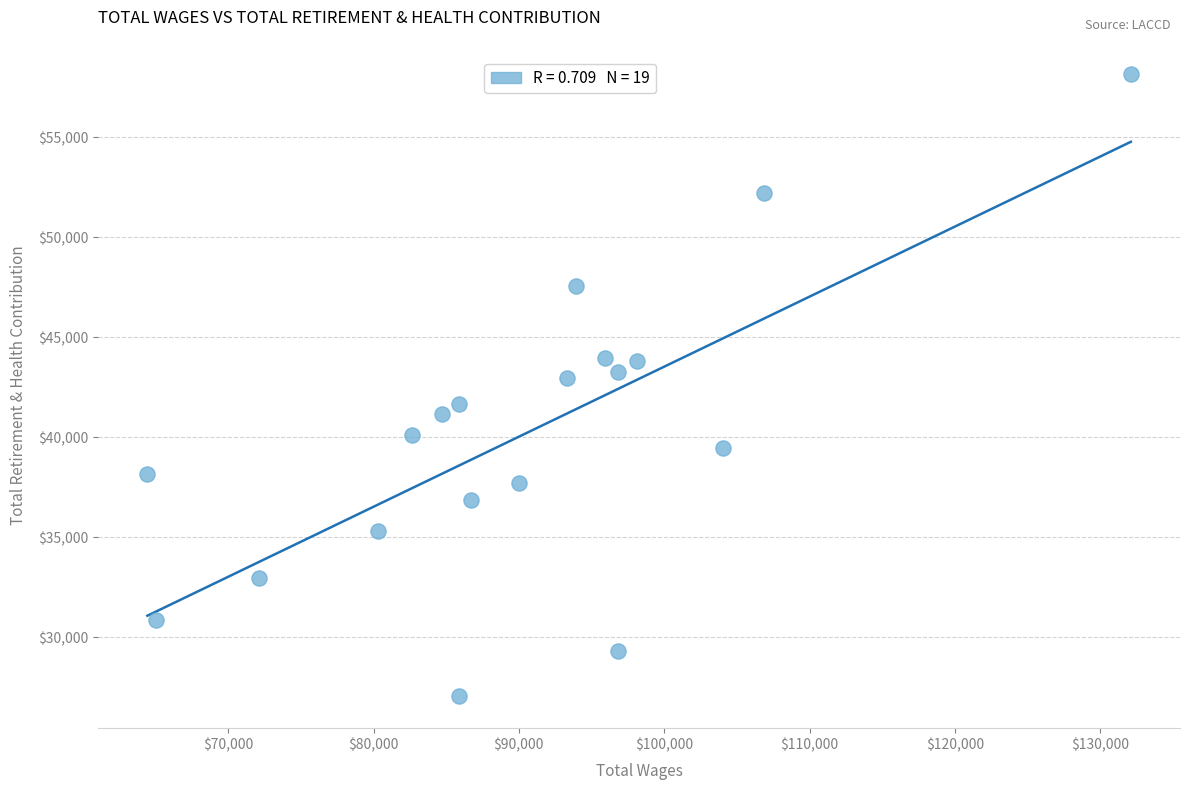

What is the range of X values (max minus min)?

67670